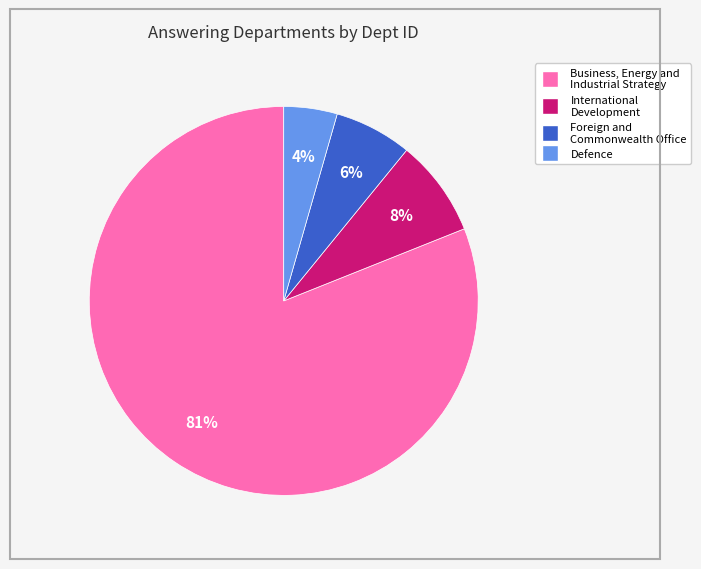

To the nearest percent, what percentage of the pie is Defence?

4%